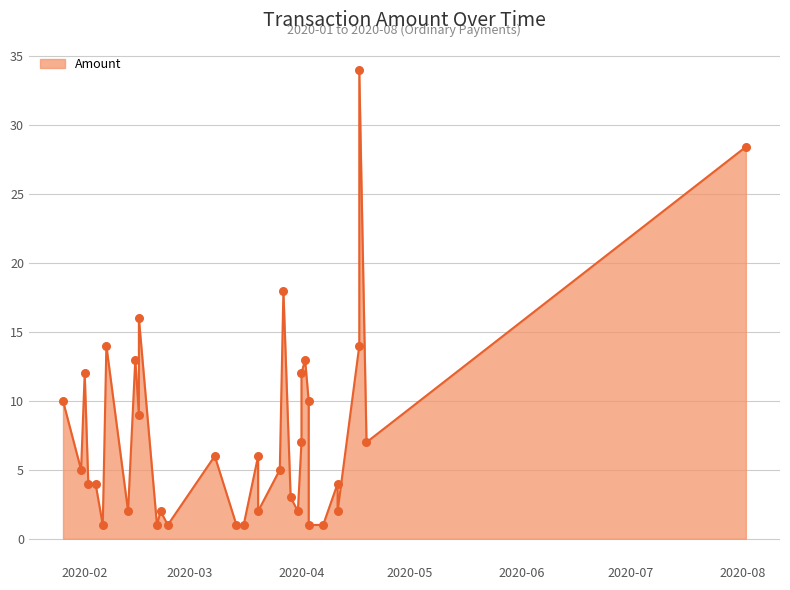

What is the change in value from 2020-03-16 to 2020-02-13?

+1.0